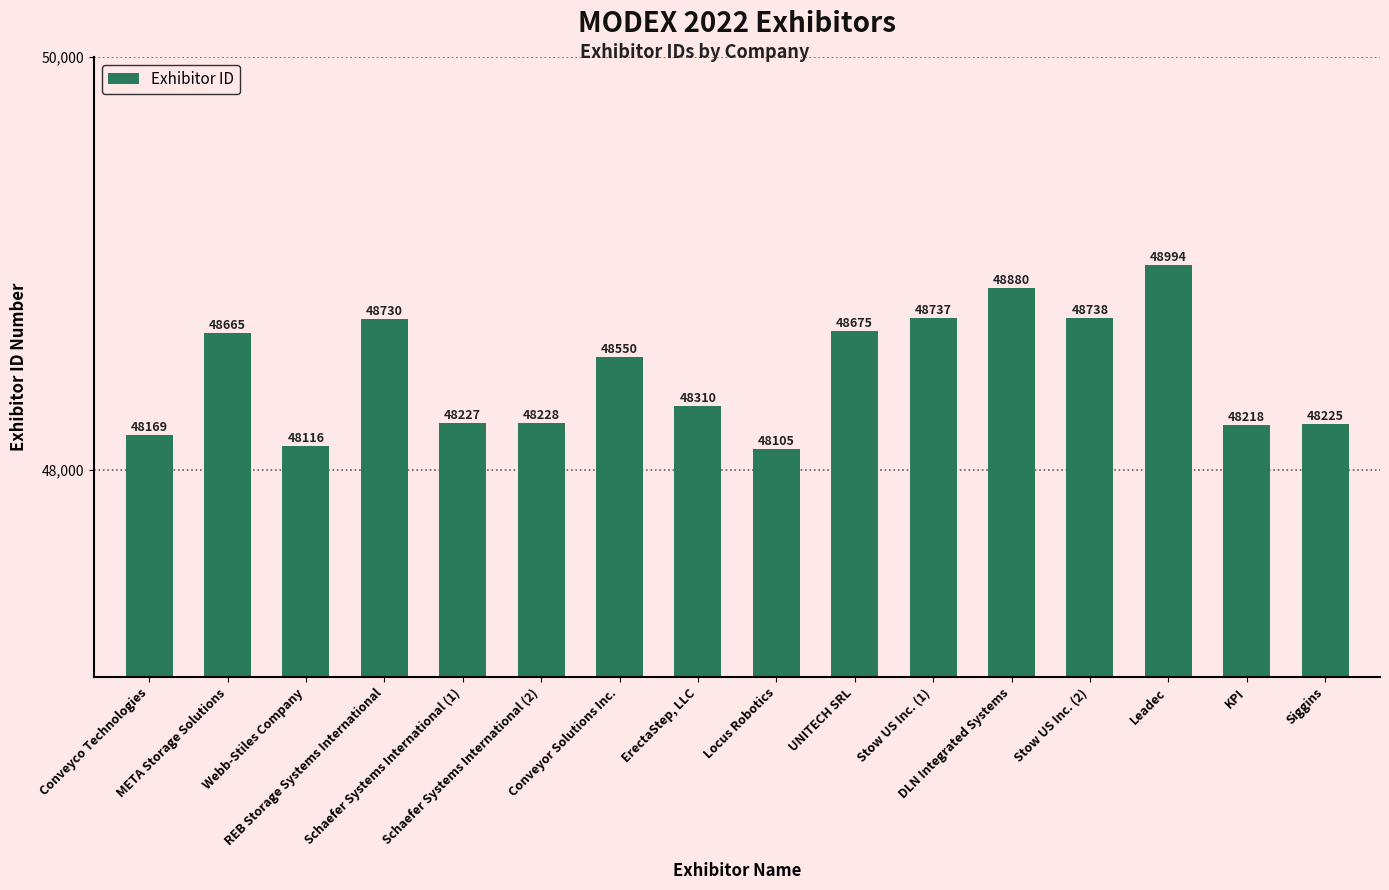

How many values are below 48550?

8